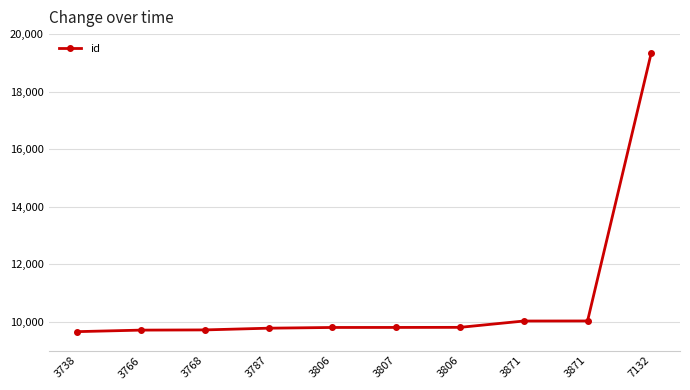

How many series are shown in this chart?

1